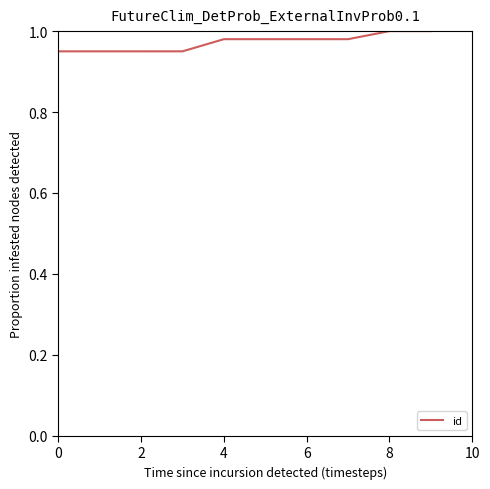

Reading left to right, extract all data points from this chart.

0.9	1.0	1.0	1.0	1.0	1.0	1.0	1.0	1.0	1.0